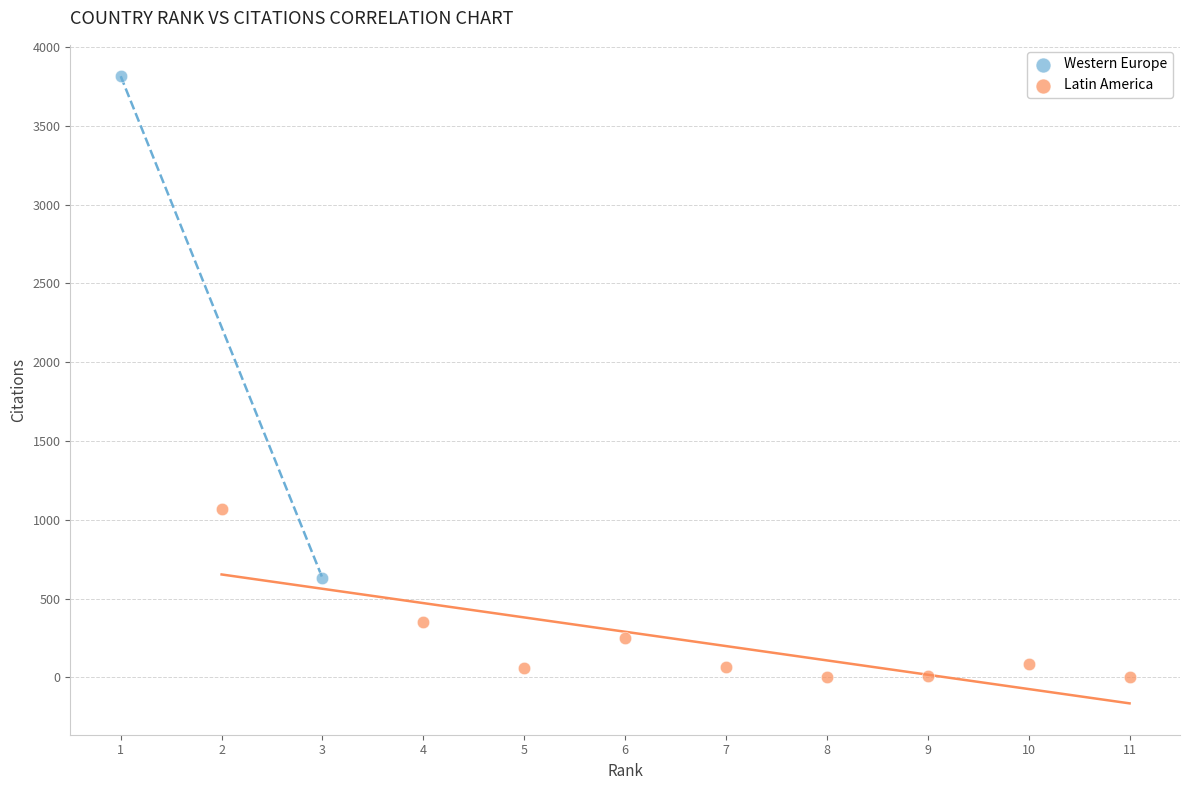

What are all the series names shown in the legend?

Western Europe, Latin America